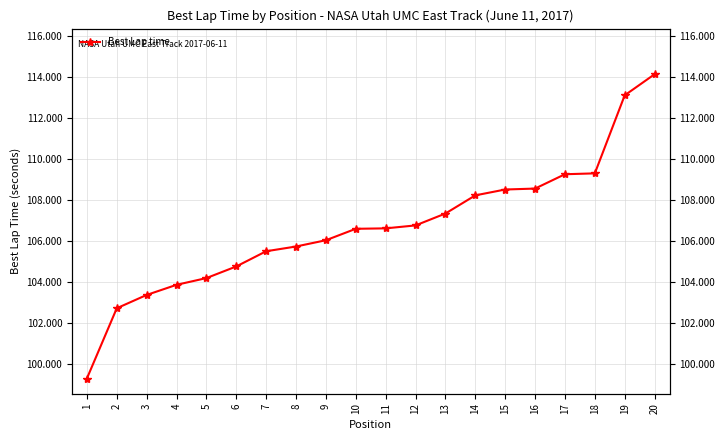

Is it true that the value at 8 is 105.7?

True